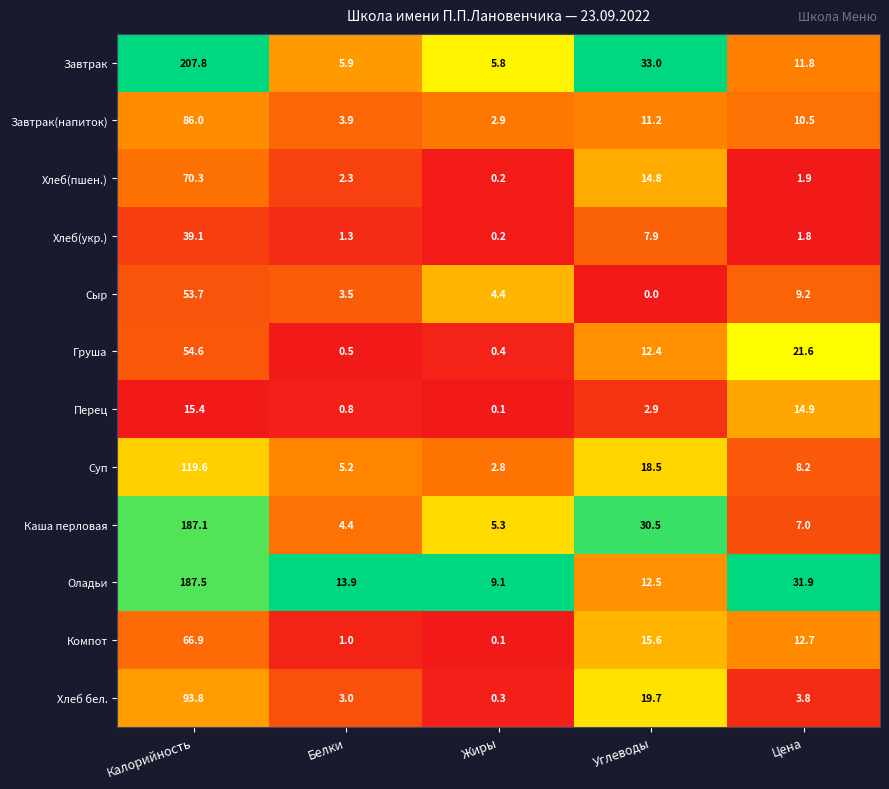

Between Жиры and Углеводы, which series saw the biggest shift?

Завтрак